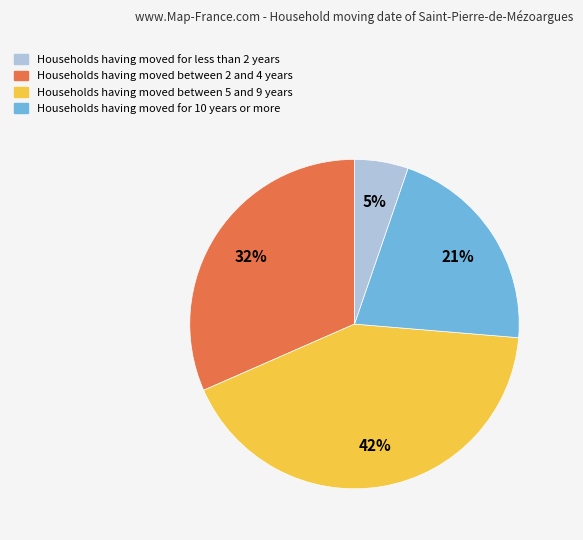

Is there a majority slice in this chart?

No